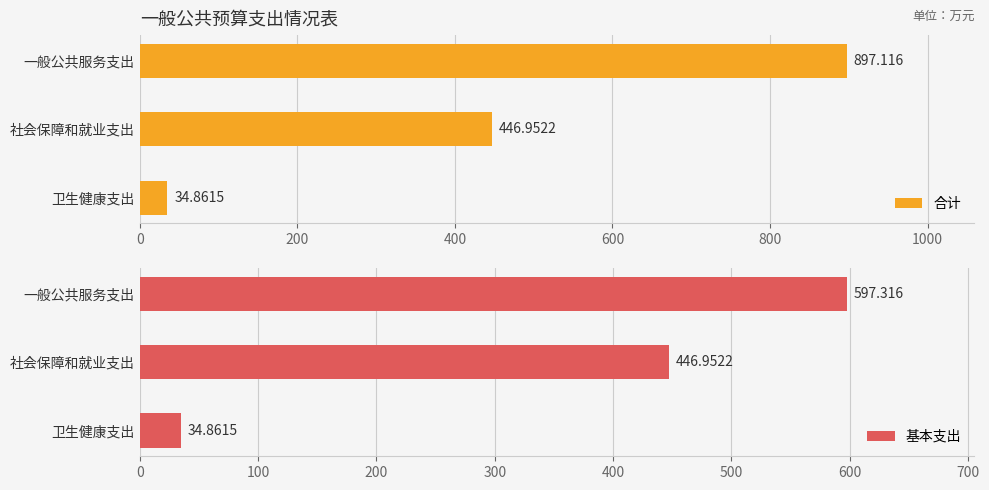

Reading left to right, what are all the values shown in this chart?

合计: 897.1	447.0	34.9
基本支出: 597.3	447.0	34.9